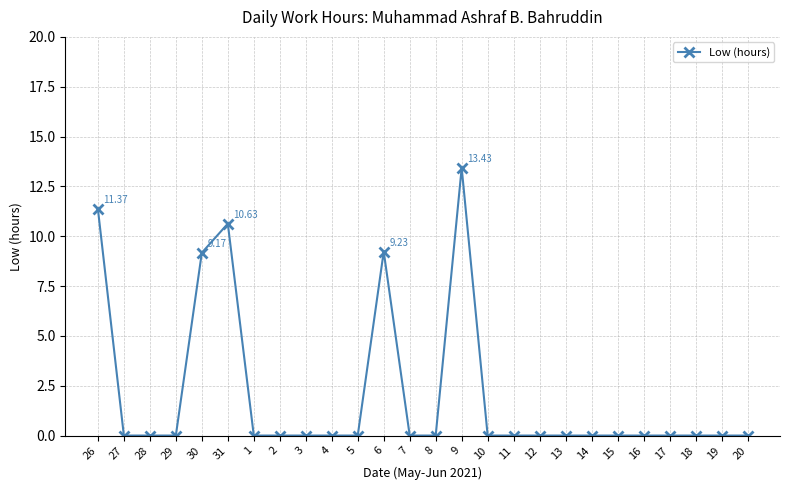

Reading left to right, extract all data points from this chart.

11.4	0.0	0.0	0.0	9.2	10.6	0.0	0.0	0.0	0.0	0.0	9.2	0.0	0.0	13.4	0.0	0.0	0.0	0.0	0.0	0.0	0.0	0.0	0.0	0.0	0.0